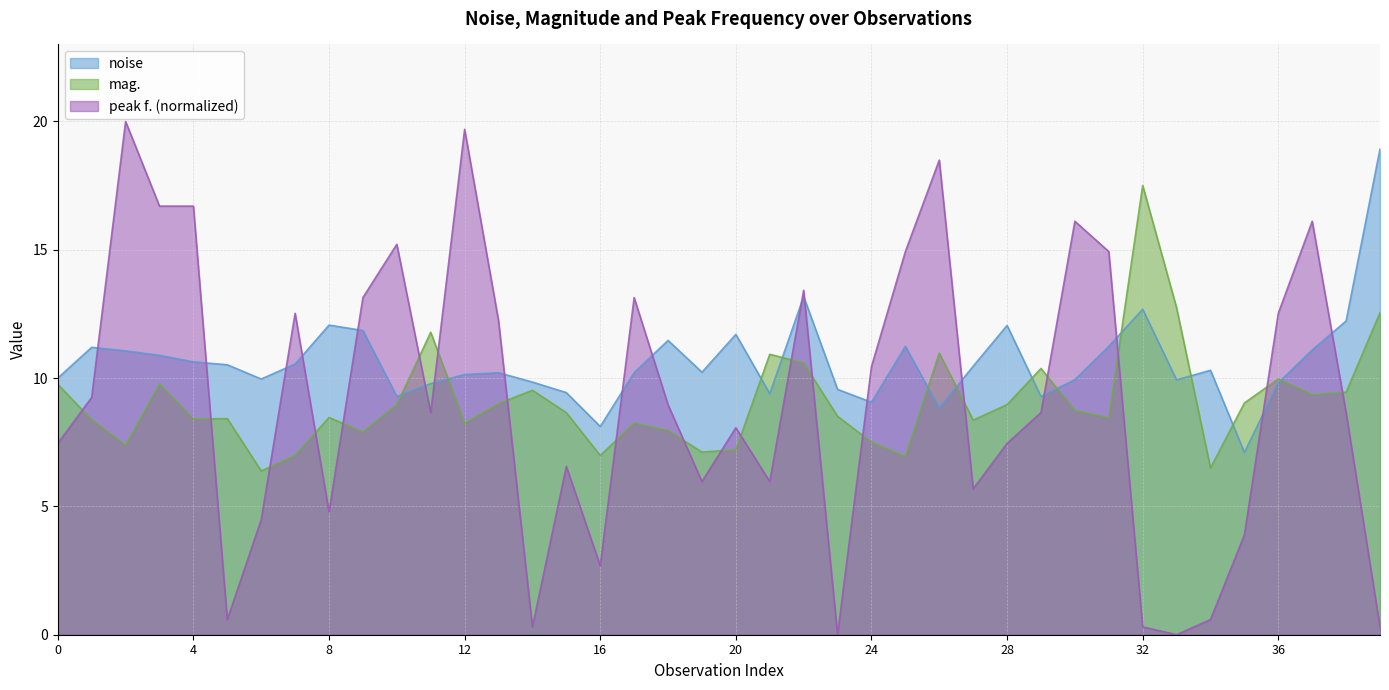

How many values in the noise series are below 10?

15